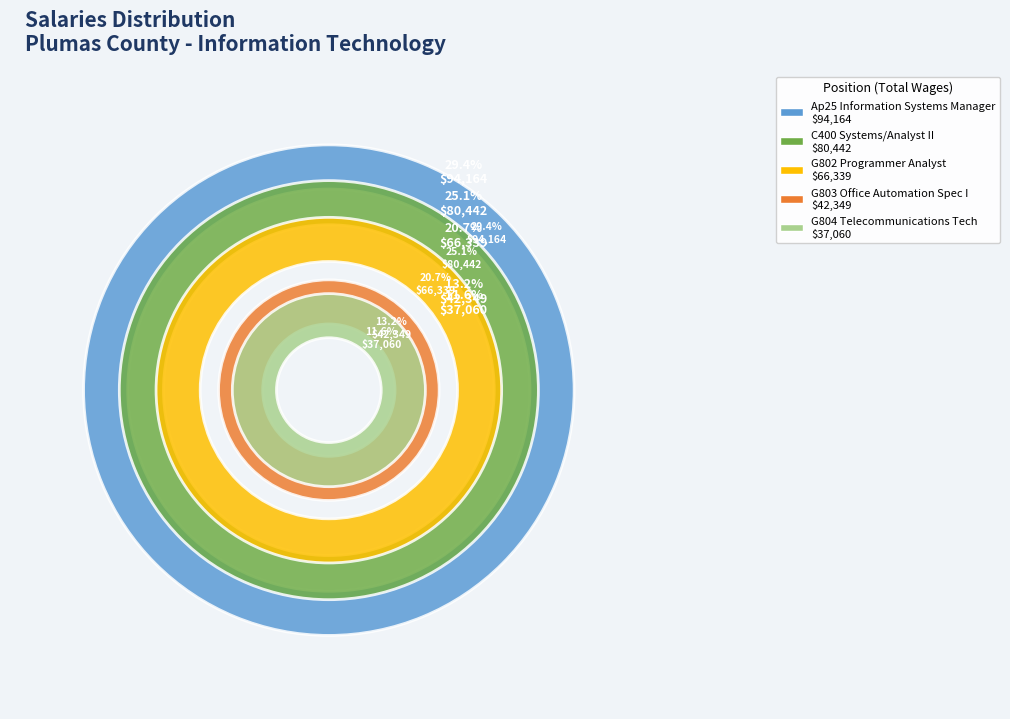

To the nearest percent, what is the difference between the C400 Systems/Analyst II and G804 Telecommunications Tech slice percentages?

14%